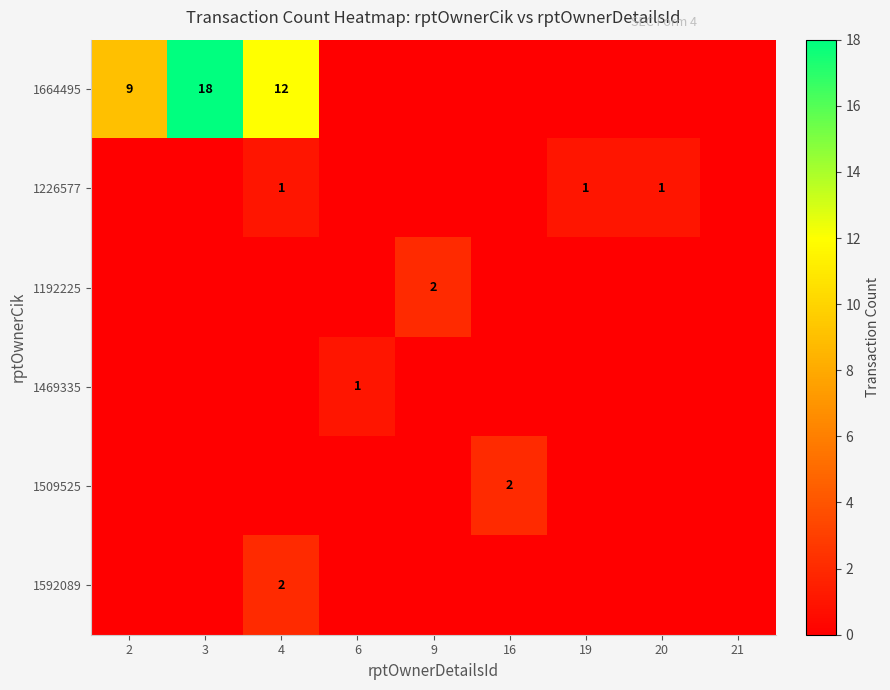

True or false: 1226577 has a value of 0 at 20.

False